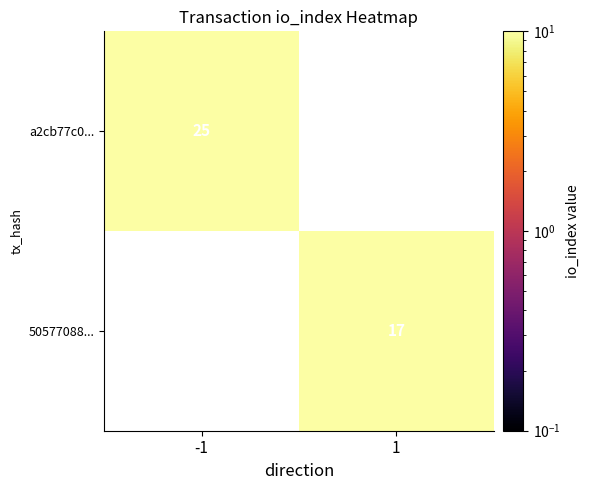

Is it true that a2cb77c0... equals 25 at -1?

True